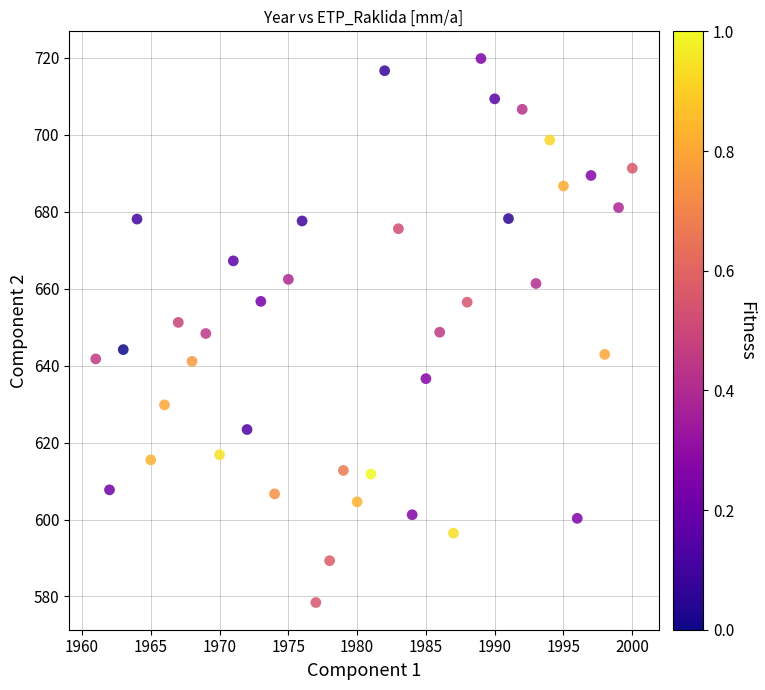

What is the range of Y values (max minus min)?

141.4